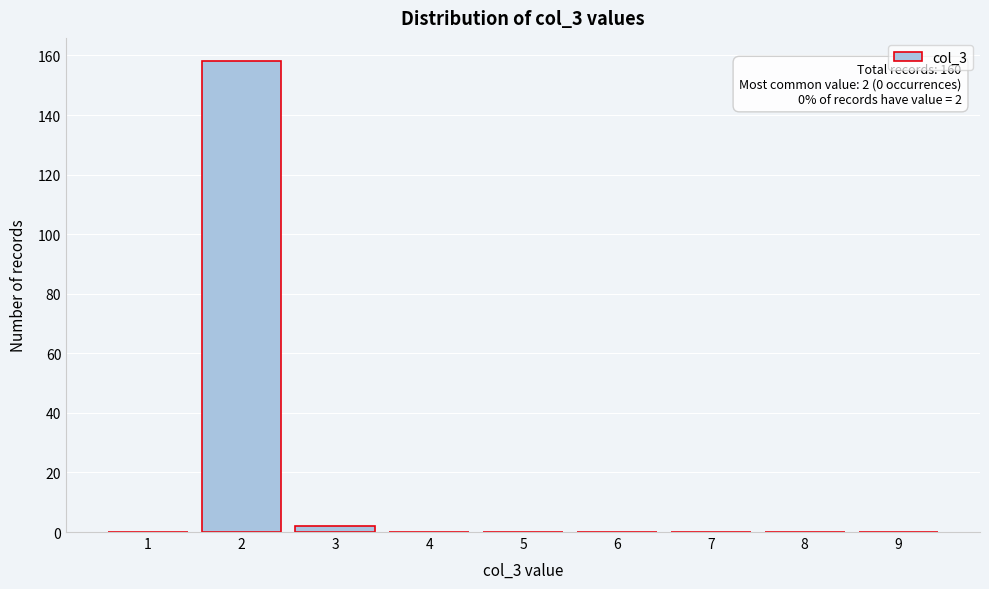

Reading left to right, extract all data points from this chart.

1=0	2=158	3=2	4=0	5=0	6=0	7=0	8=0	9=0